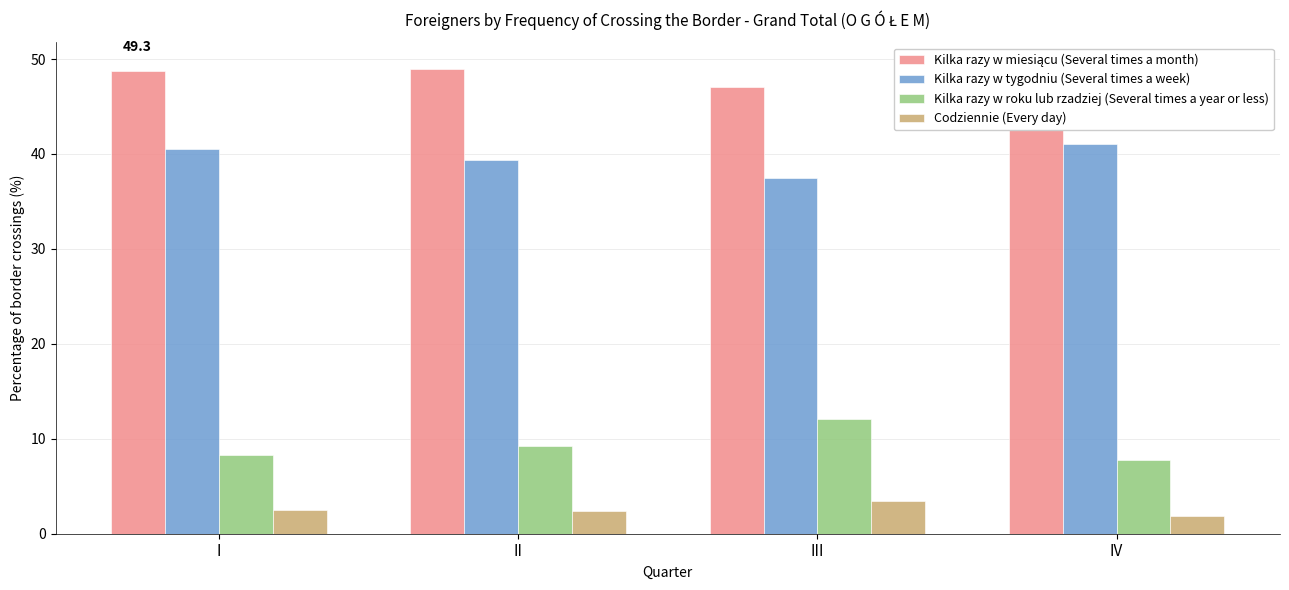

At which label does Codziennie (Every day) reach its minimum?

IV